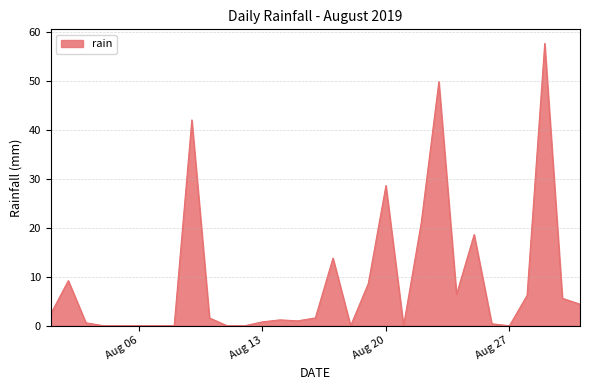

What is the difference between the second highest and minimum values?

49.8